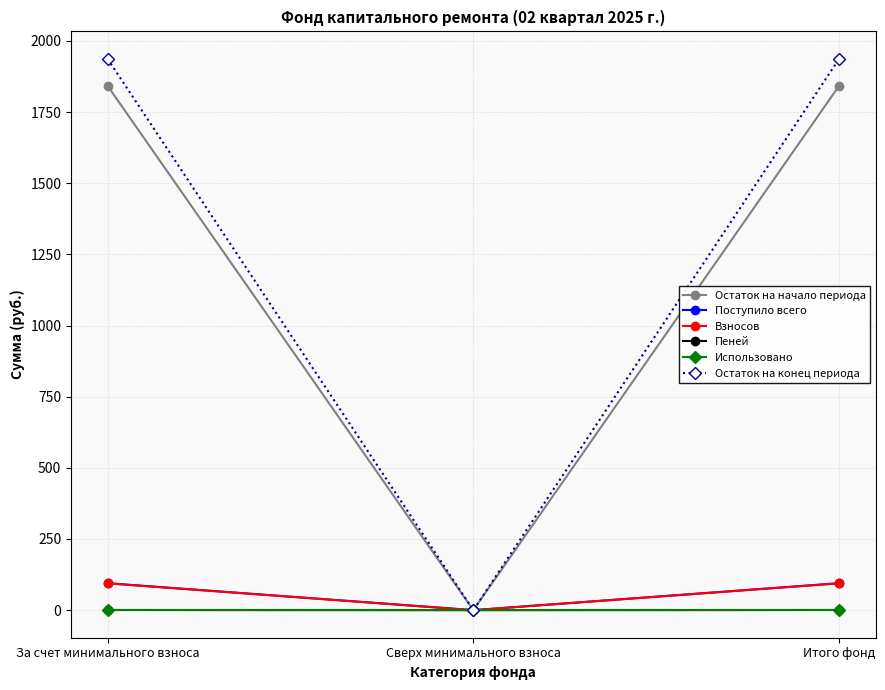

What are all the series names shown in the legend?

Остаток на начало периода, Поступило всего, Взносов, Пеней, Использовано, Остаток на конец периода